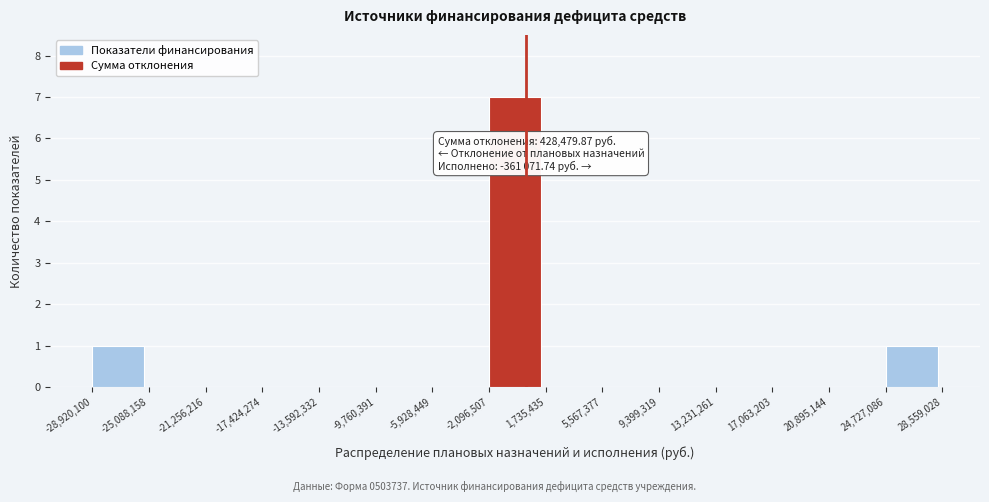

Over which range of the x-axis is the bar tallest?

-2,096,507 to 1,735,435